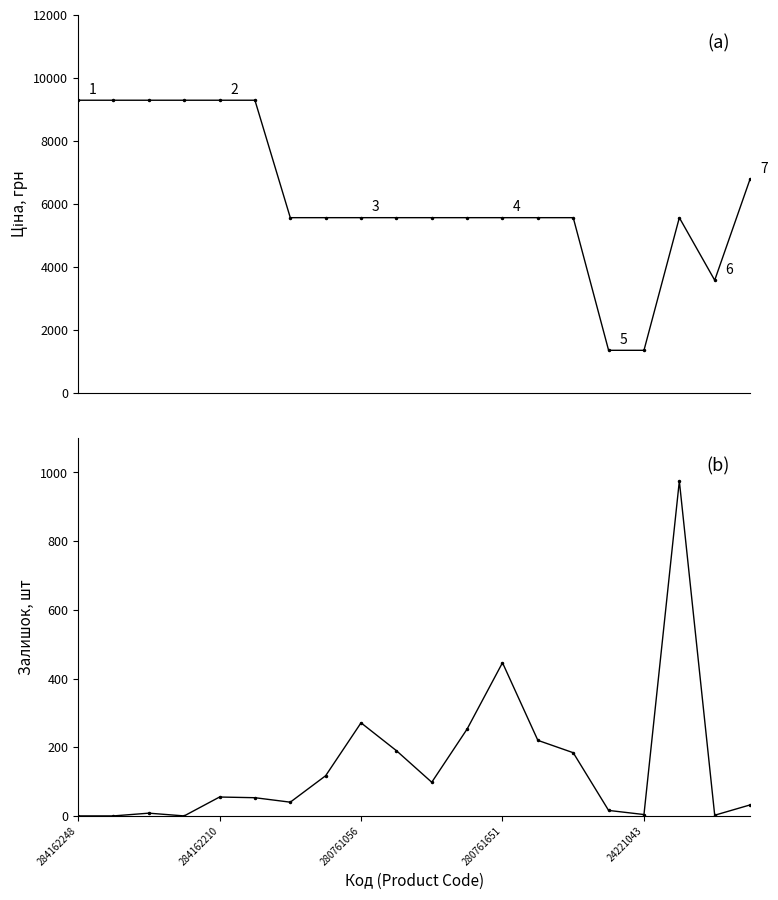

What is the value of the Ціна point at the 20th from the left?

6787.1